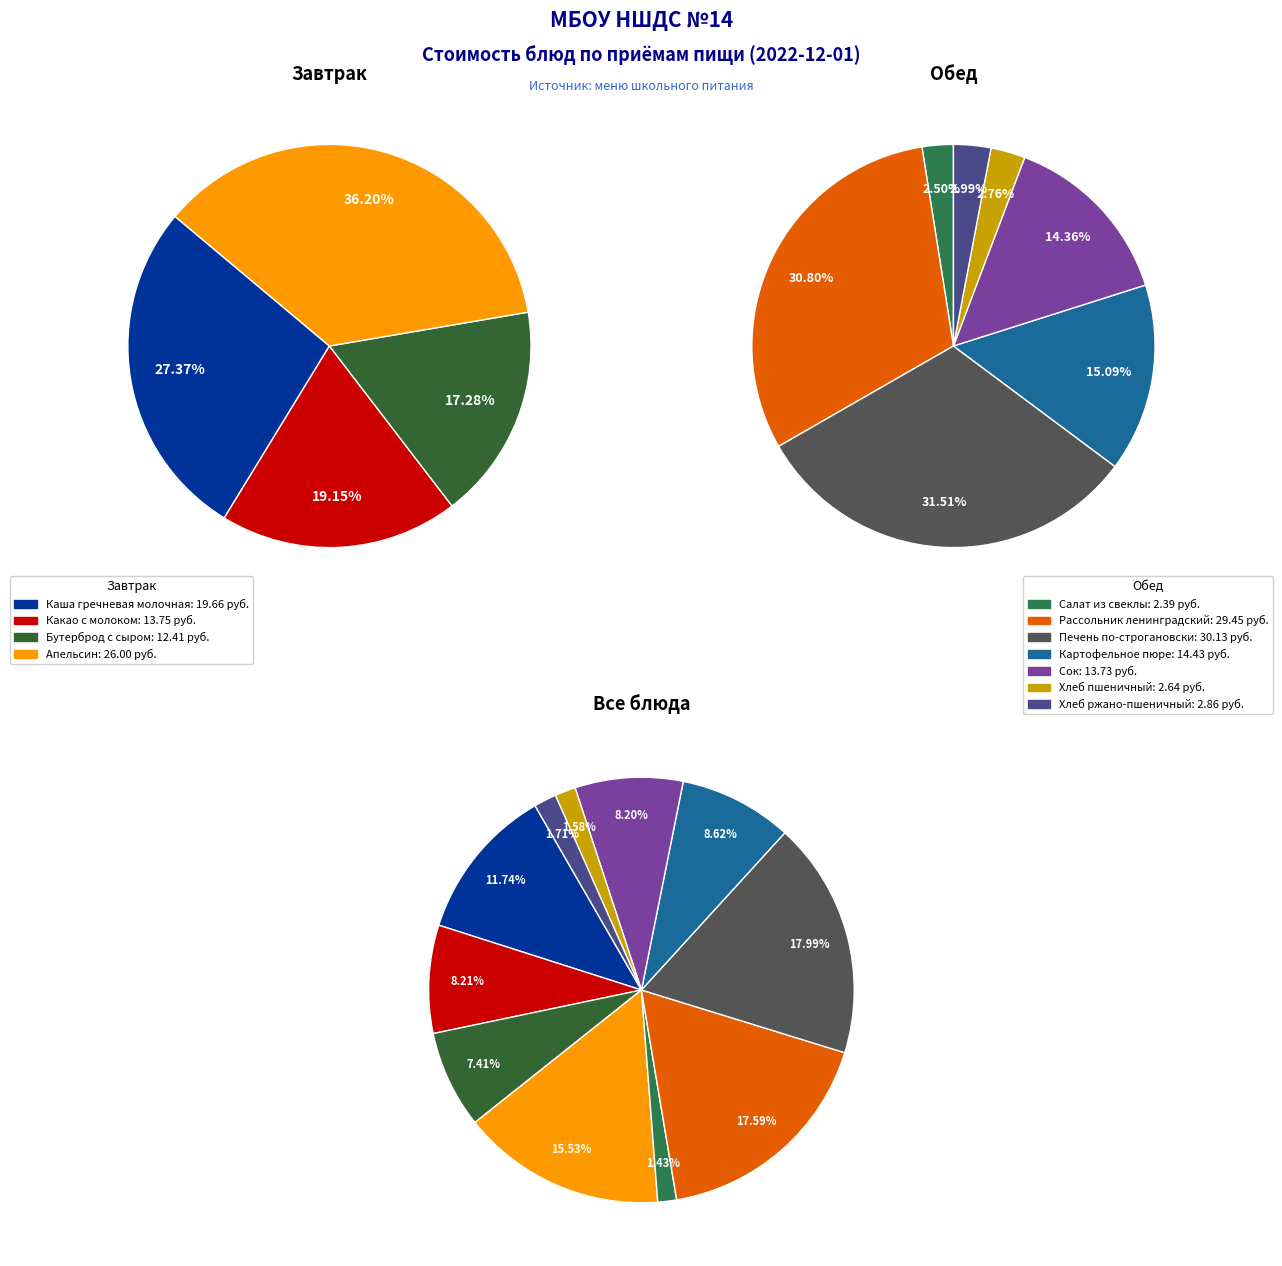

To the nearest percent, what portion does Рассольник ленинградский represent?

18%